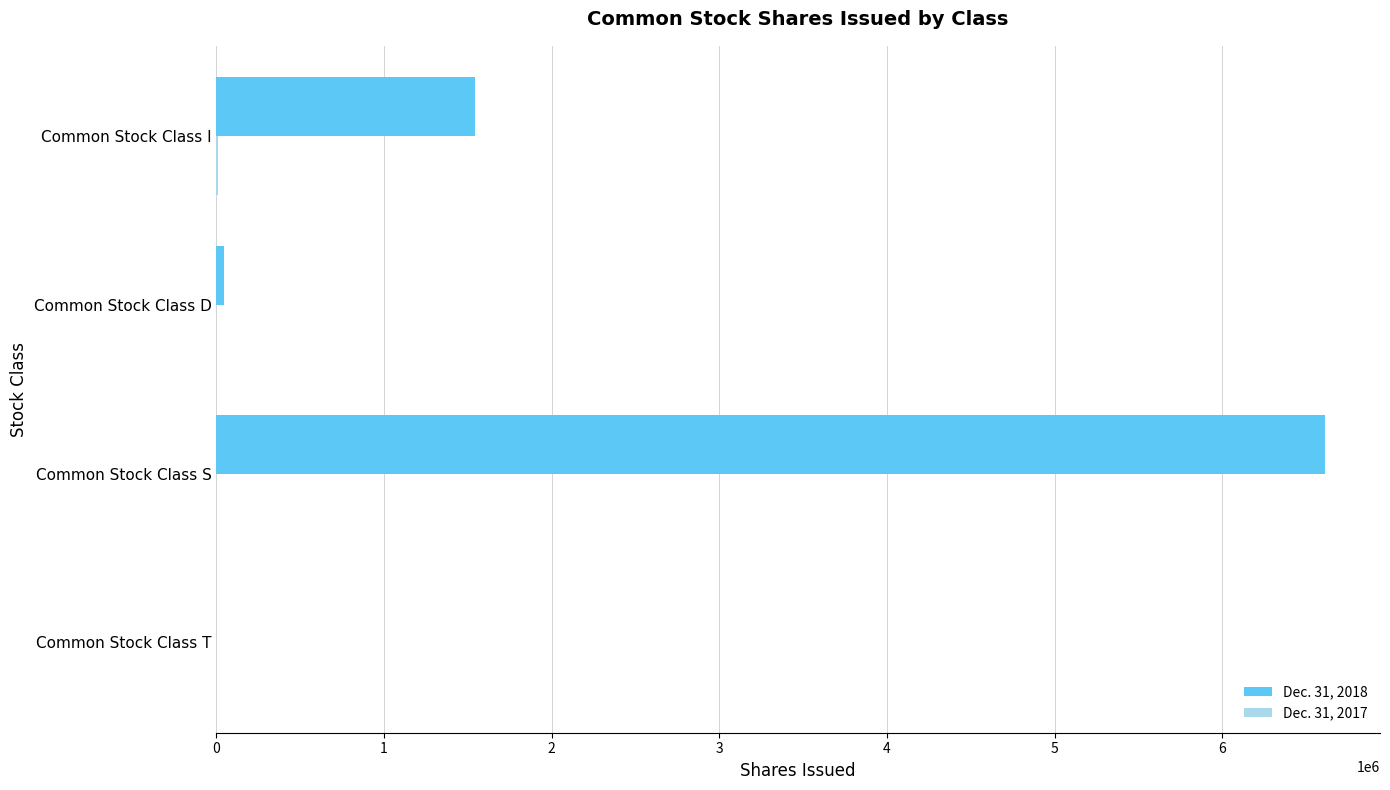

Count the number of data series in this chart.

2